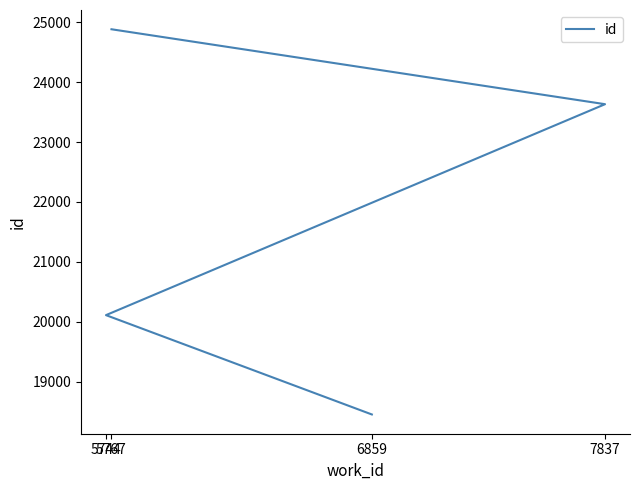

List the labels in order of value, smallest first.

6859, 5744, 7837, 5767